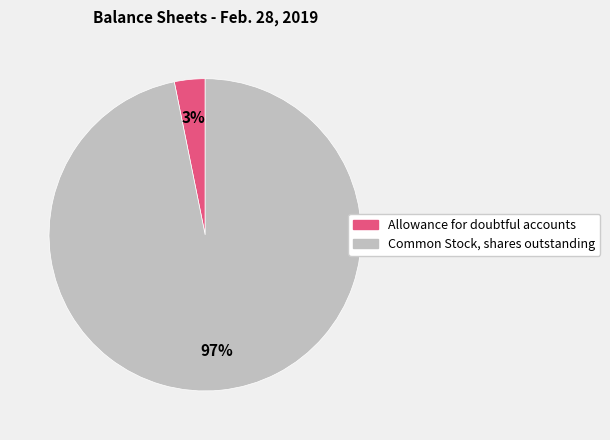

What is the majority slice?

Common Stock, shares outstanding